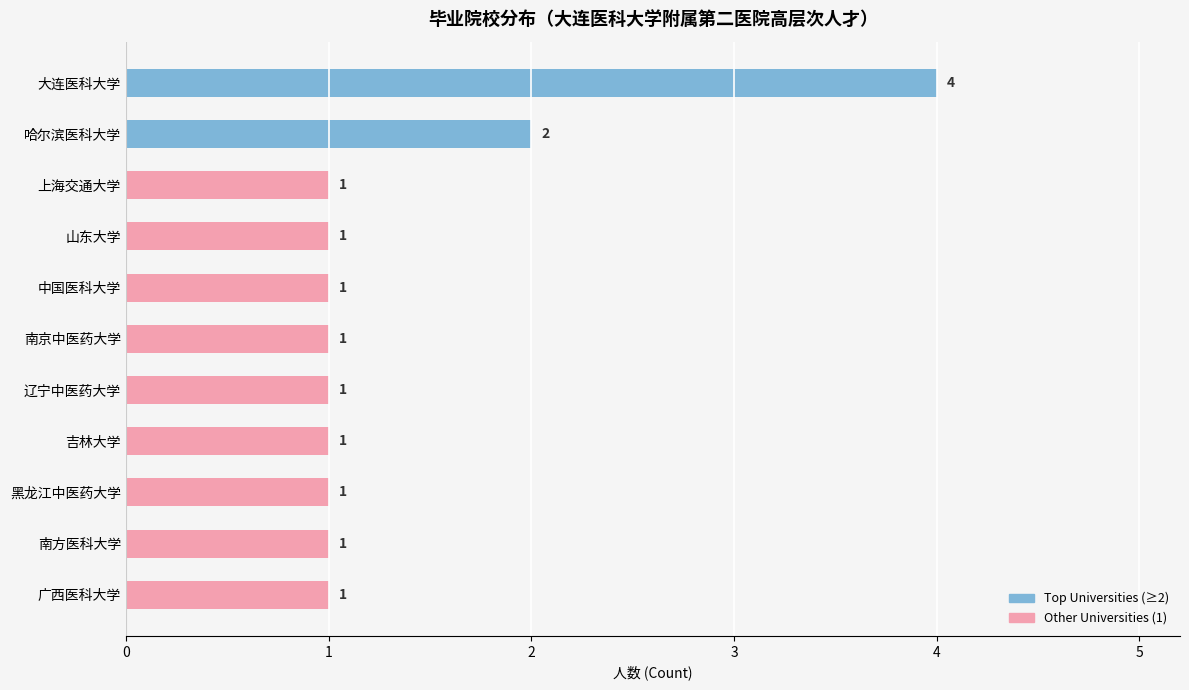

Approximately how many times larger is the value at 黑龙江中医药大学 compared to 广西医科大学?

1.0